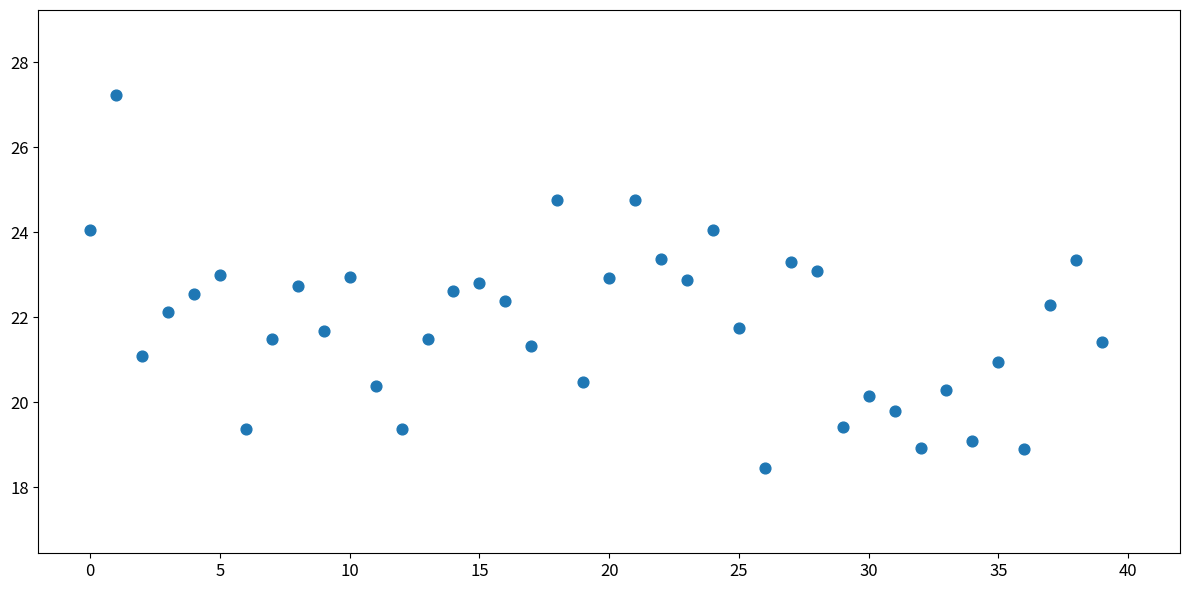

What is the range of Y values (max minus min)?

8.8